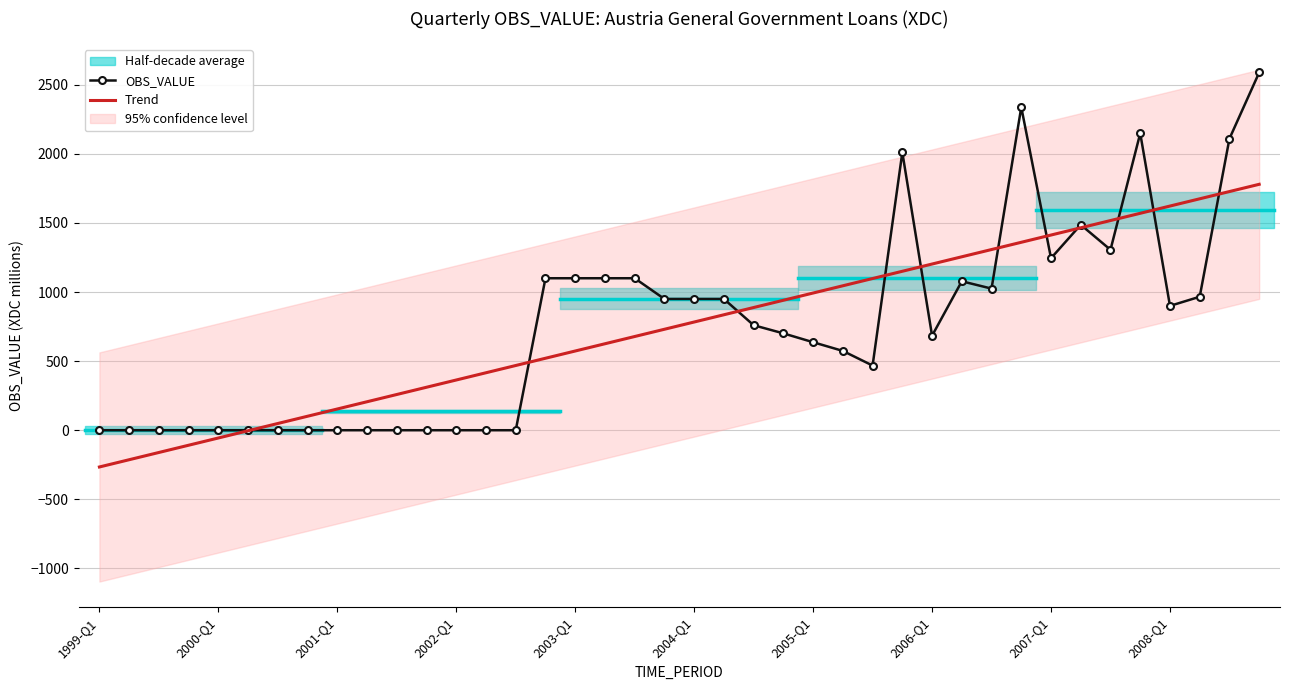

Where is the first local maximum for OBS_VALUE?

27